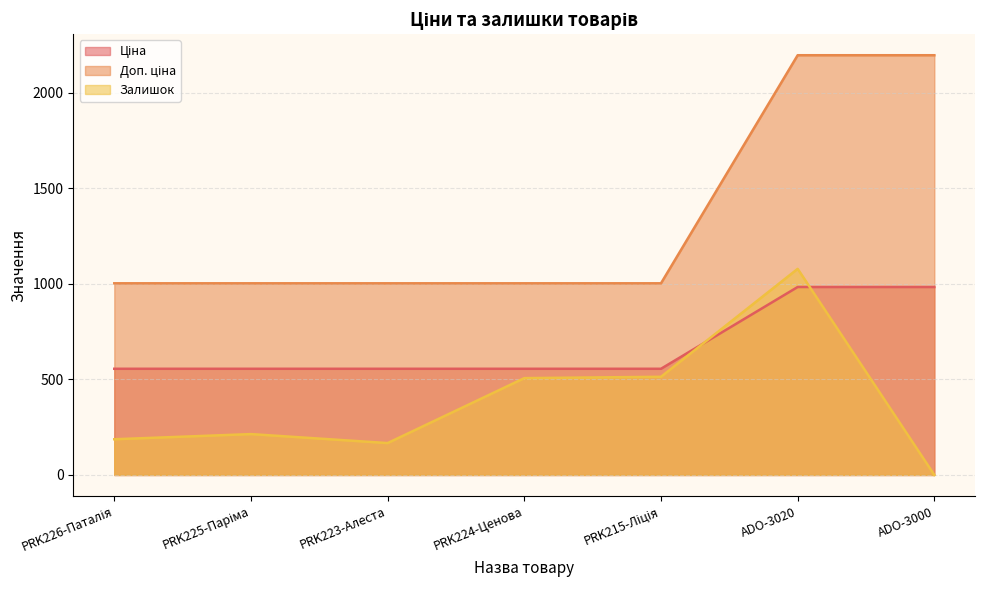

Rank the series by their maximum value, from highest to lowest.

Доп. ціна, Залишок, Ціна